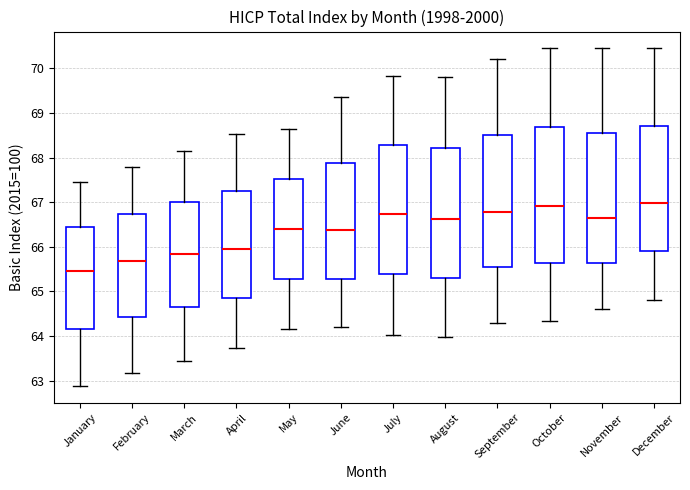

Where is the lower edge of the box for September on the y-axis? The values are not printed on the chart, so give them approximately, as read against the axis.

65.5